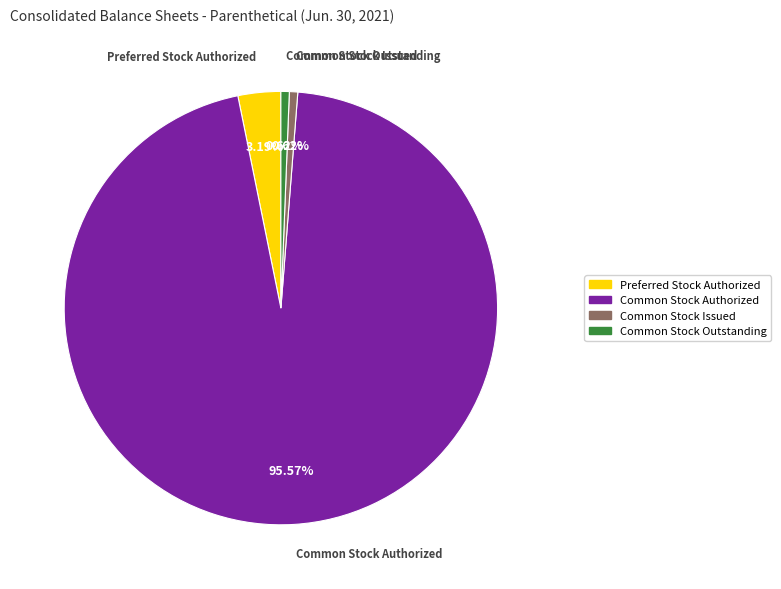

Is there any slice that represents more than half of the pie?

Yes